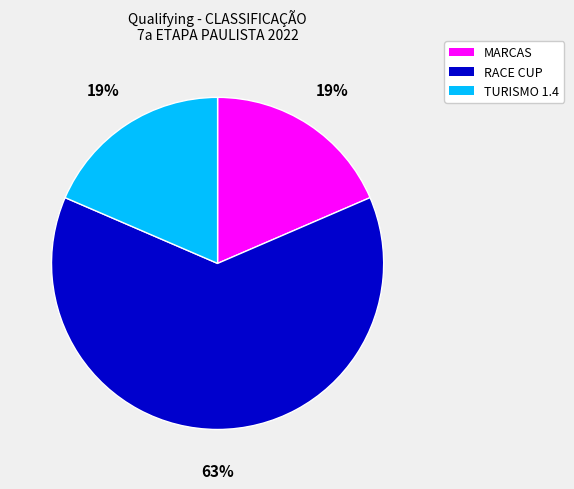

What is the largest slice in the pie chart?

RACE CUP